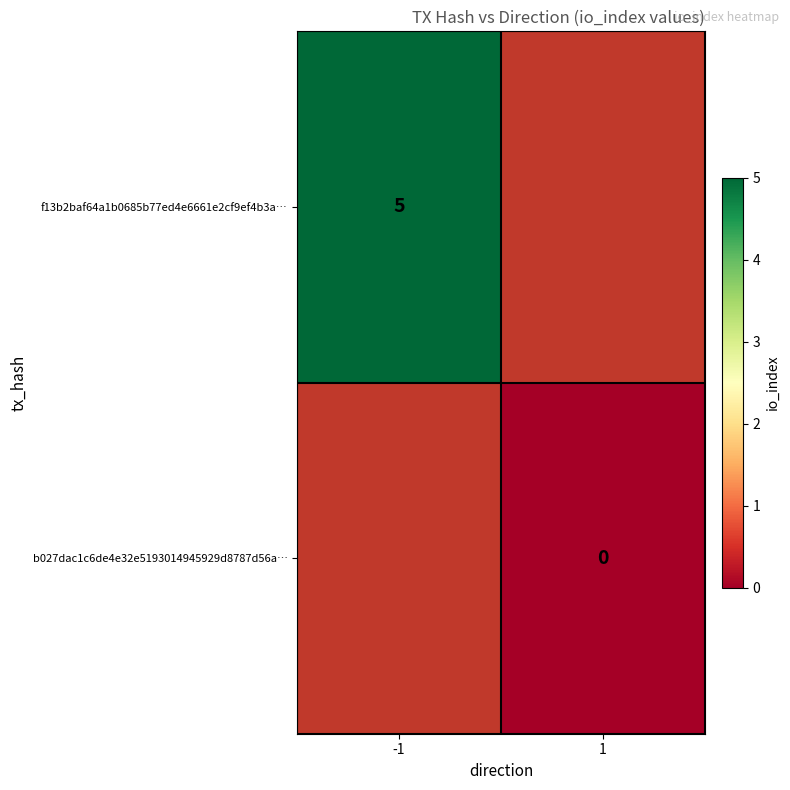

The f13b2baf64a1b0685b77ed4e6661e2cf9ef4b3a… series shows 7 at -1. True or false?

False